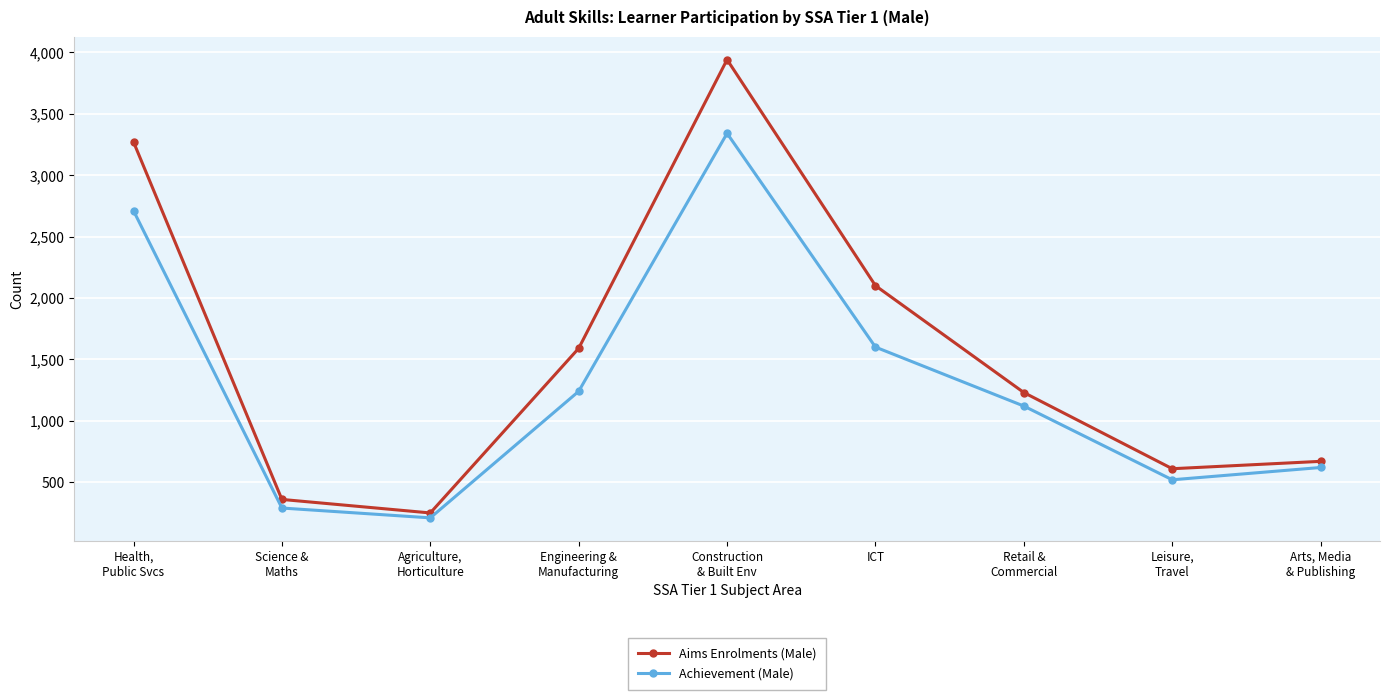

True or false: Aims Enrolments (Male) and Achievement (Male) cross at least once.

False